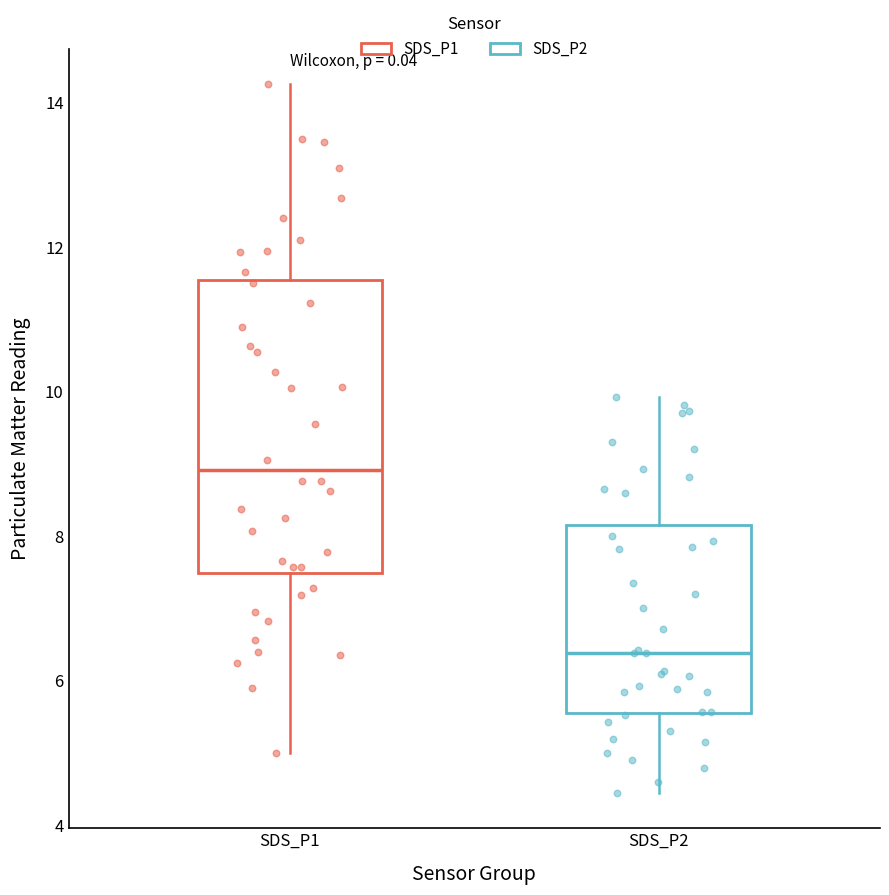

Where is the upper edge of the box for SDS_P1 on the y-axis? The values are not printed on the chart, so give them approximately, as read against the axis.

11.6